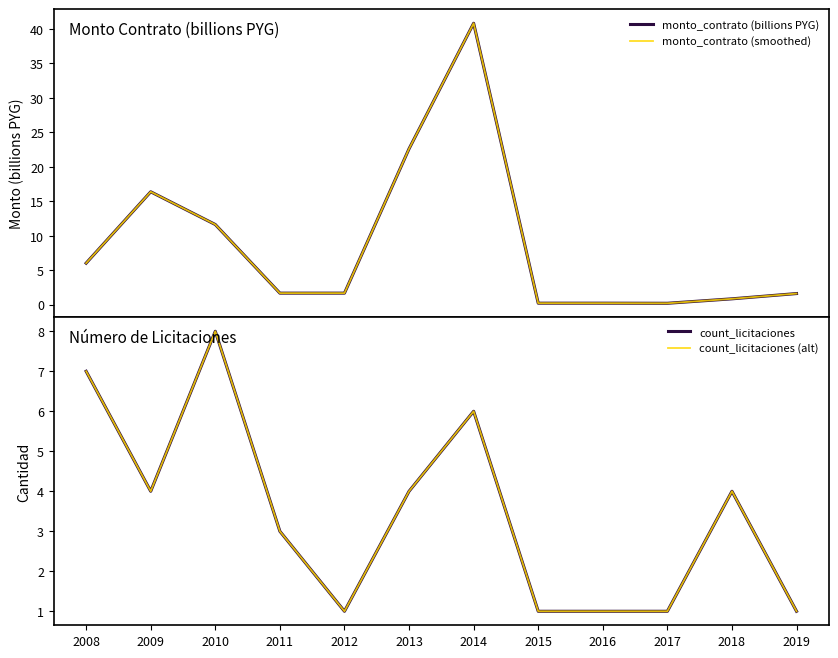

Where is the first local maximum for count_licitaciones?

2010